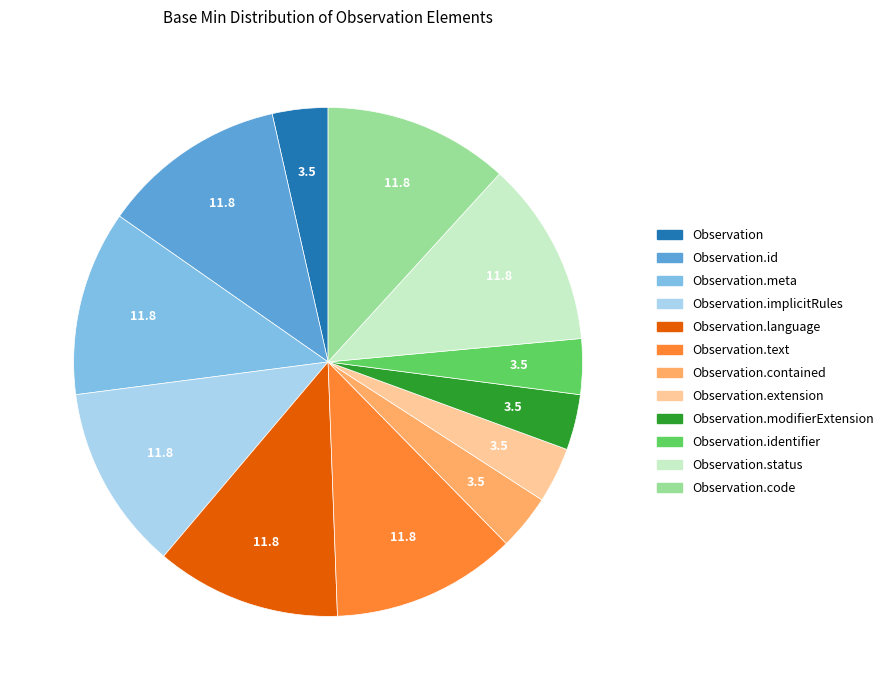

Does any single category account for the majority?

No